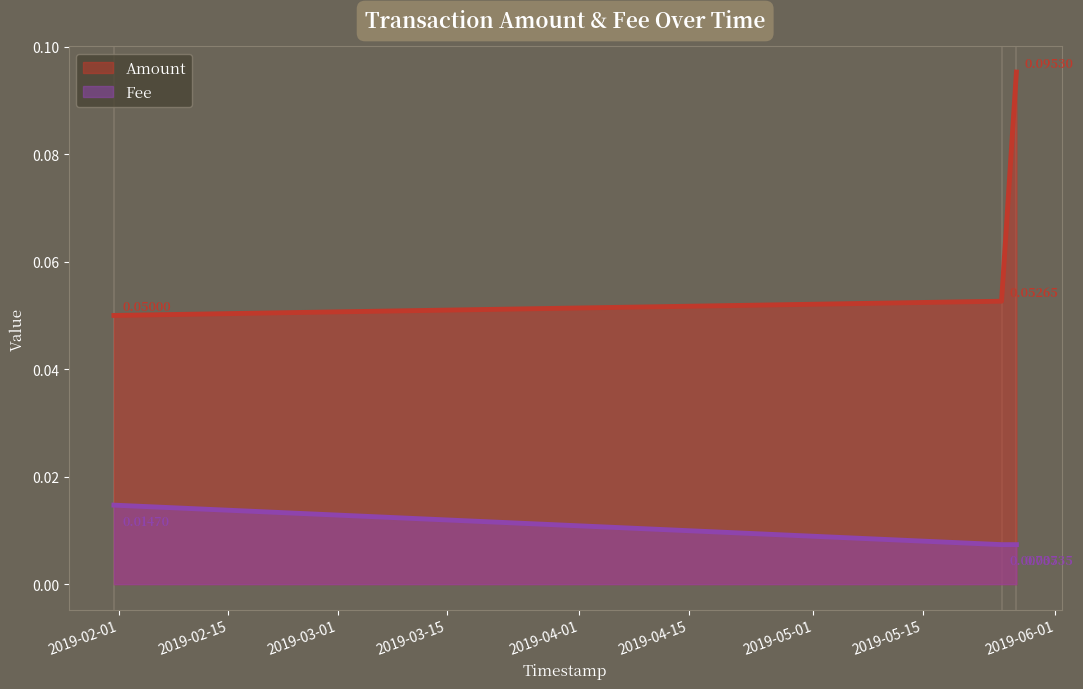

Reading left to right, what are all the values shown in this chart?

Amount: 0.1	0.1	0.1
Fee: 0.0	0.0	0.0